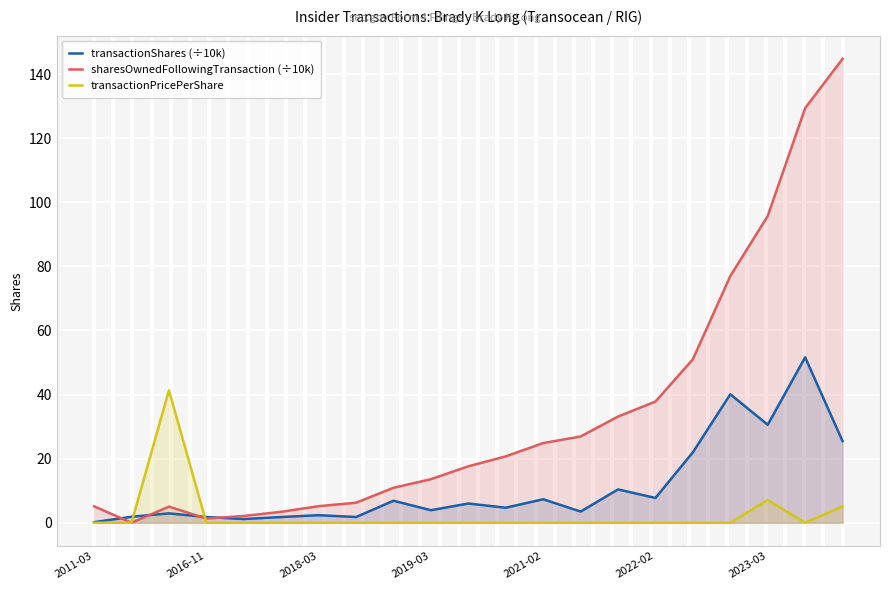

What is the difference between the maximum and minimum values in the sharesOwnedFollowingTransaction (÷10k) series?

144.7